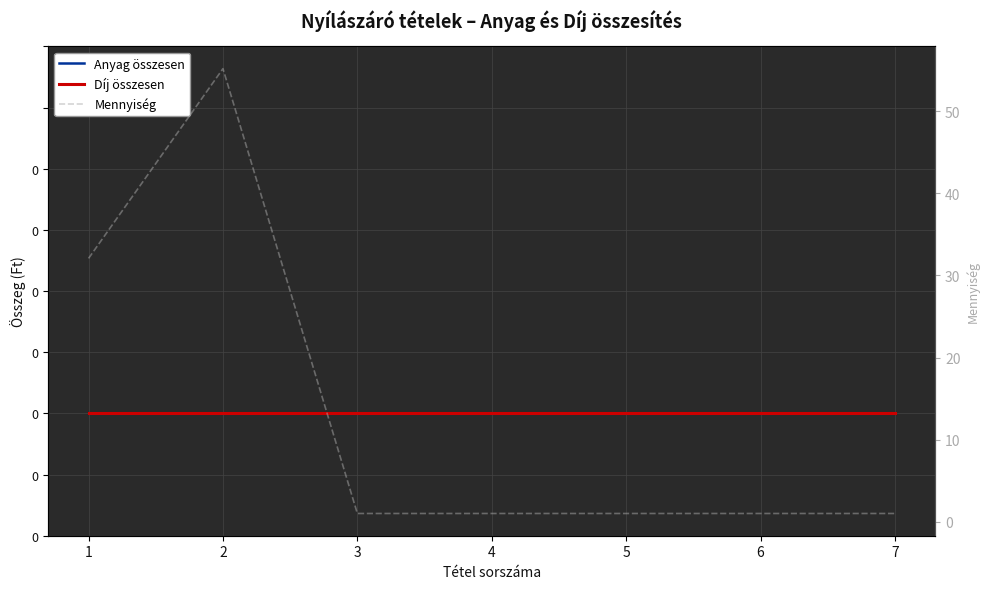

Rank the series by their maximum value, from highest to lowest.

Mennyiség, Anyag összesen, Díj összesen